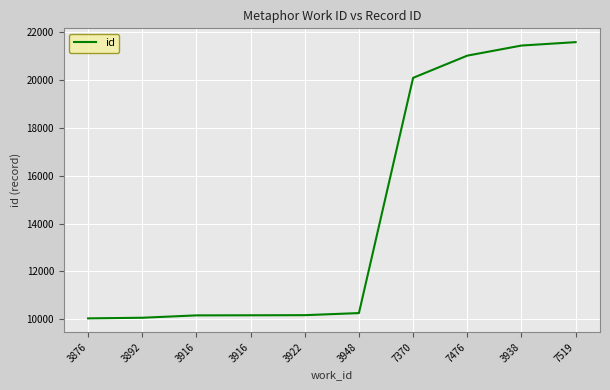

How many lines are shown in the chart?

1